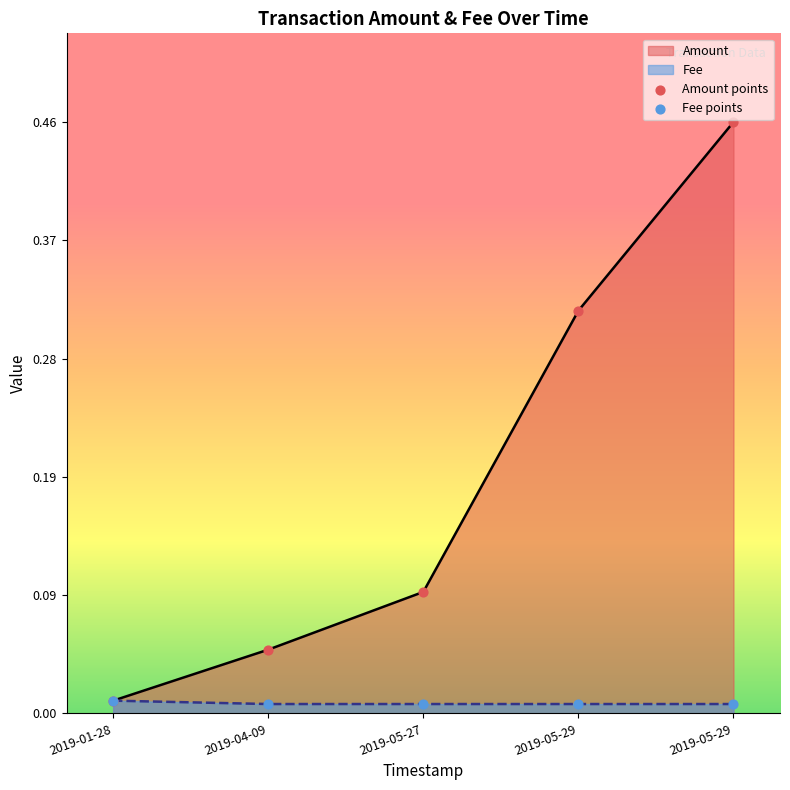

At which category is the sum across all series the highest?

2019-05-29